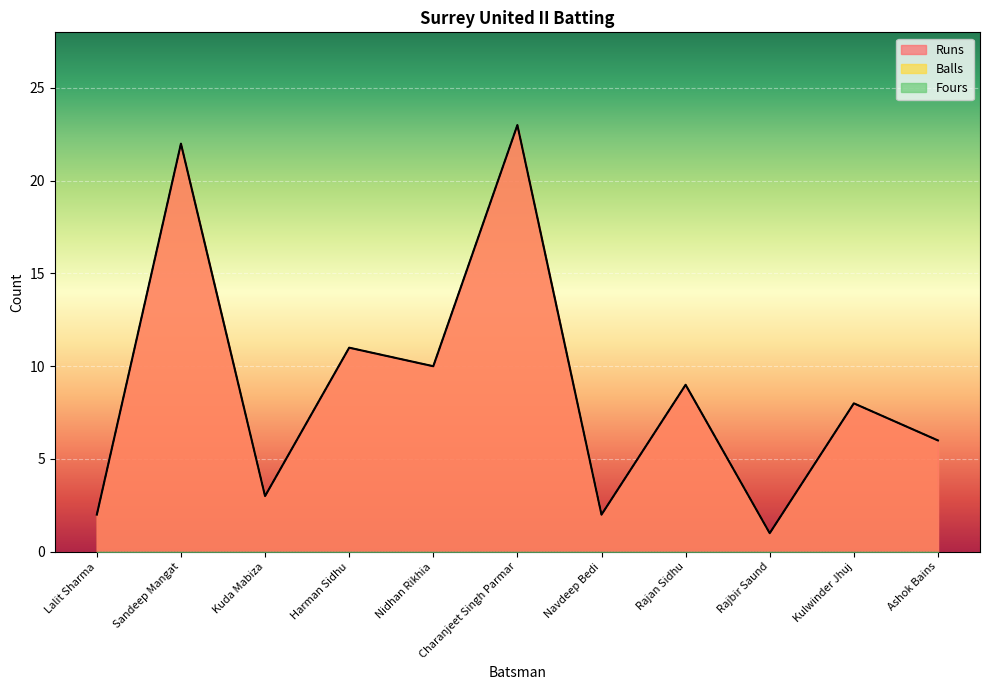

True or false: Balls and Runs intersect in this chart.

False